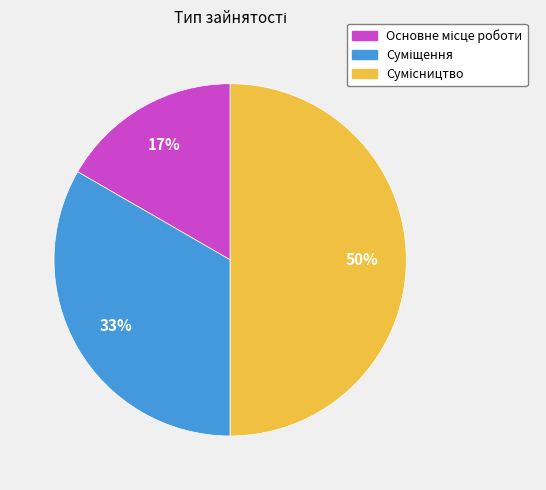

To the nearest percent, what is the average slice percentage?

33%